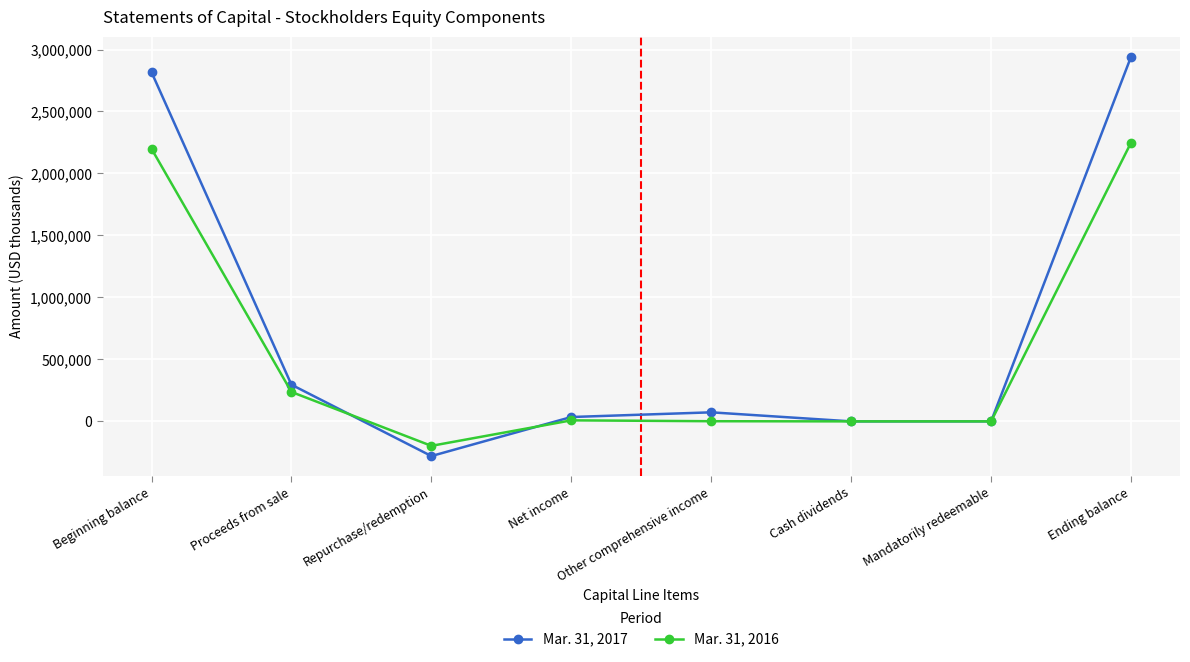

What position from the right is Other comprehensive income?

4